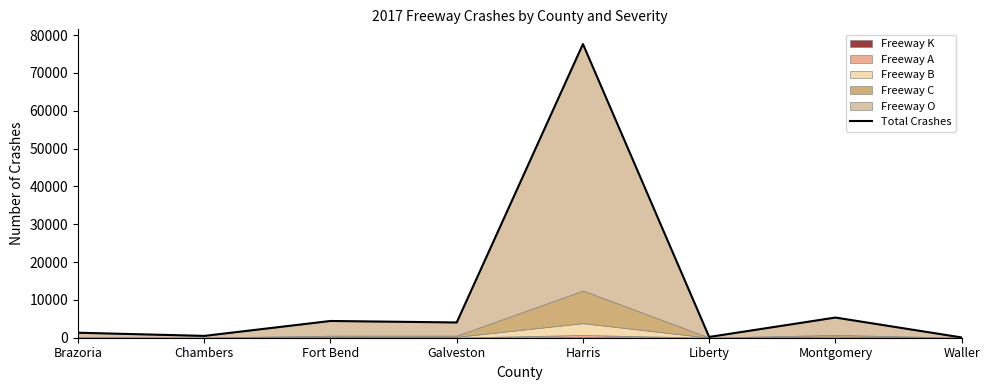

Rank the categories by value from lowest to highest.

Waller, Liberty, Chambers, Brazoria, Galveston, Fort Bend, Montgomery, Harris